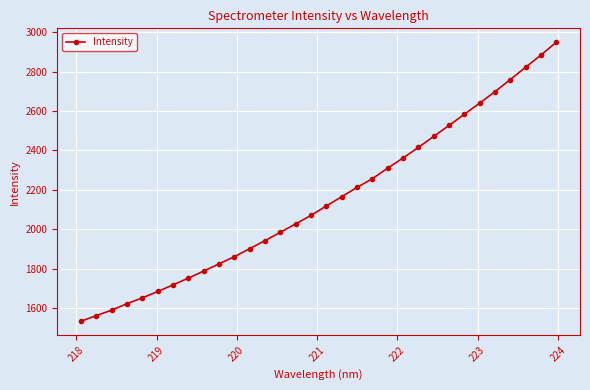

What is the value of the 10th point from the left?

1824.5